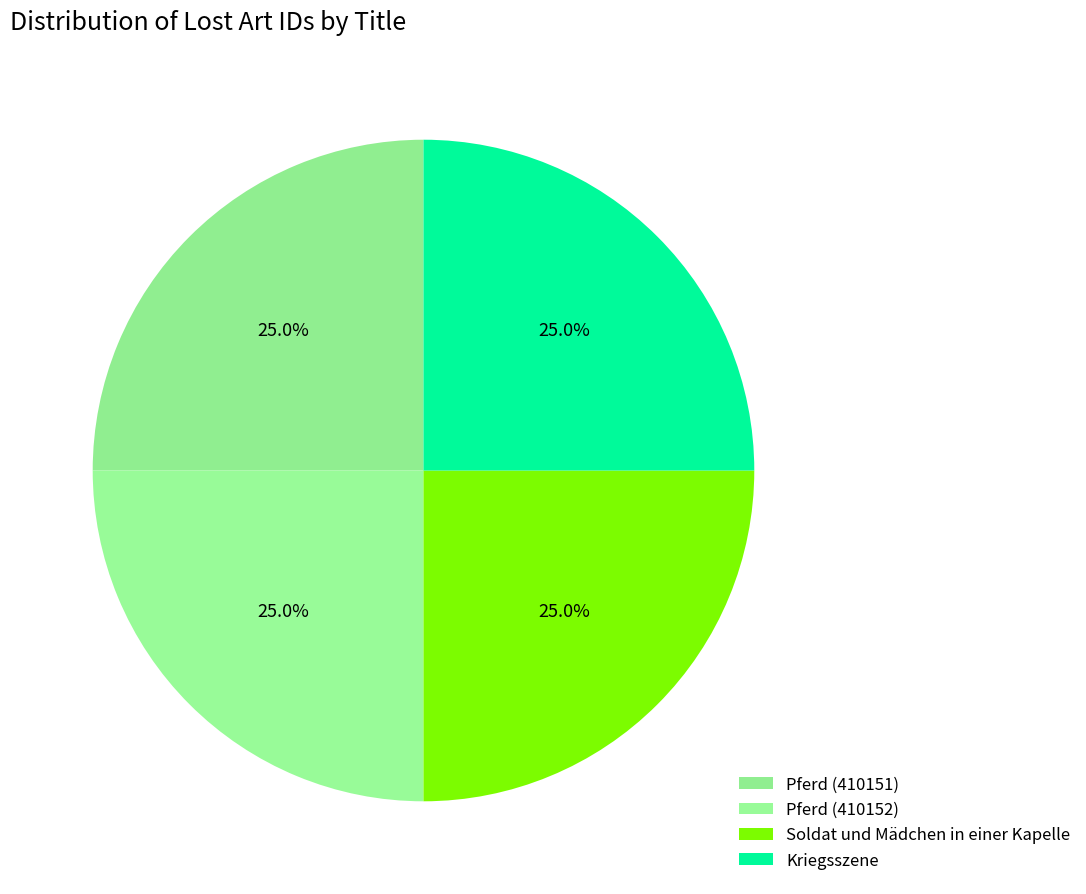

What percentage is NOT represented by Pferd (410152)?

75.0%